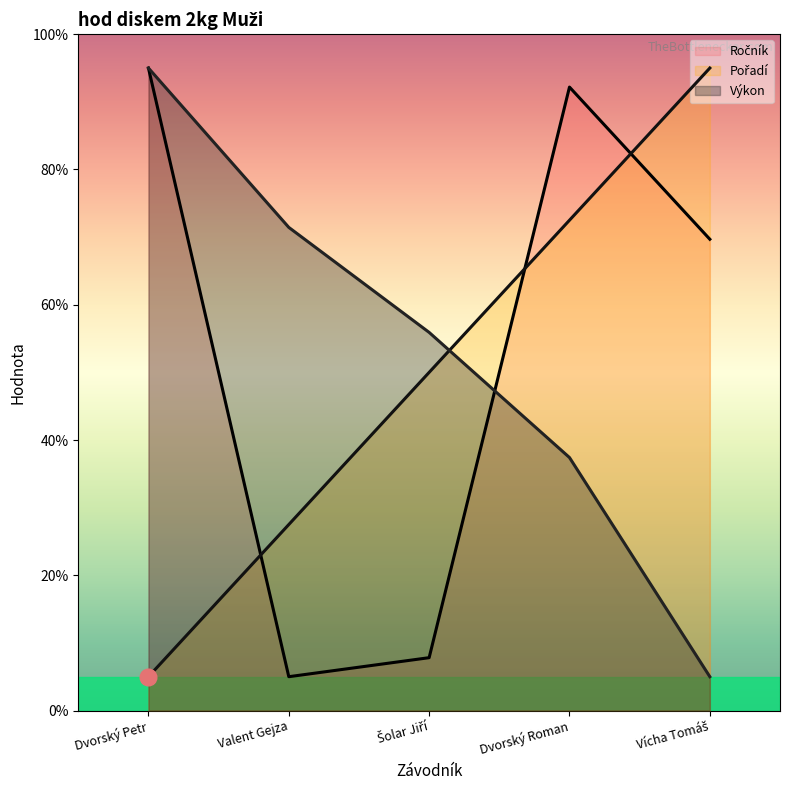

True or false: Pořadí has a value of 50.0 at Šolar Jiří.

True